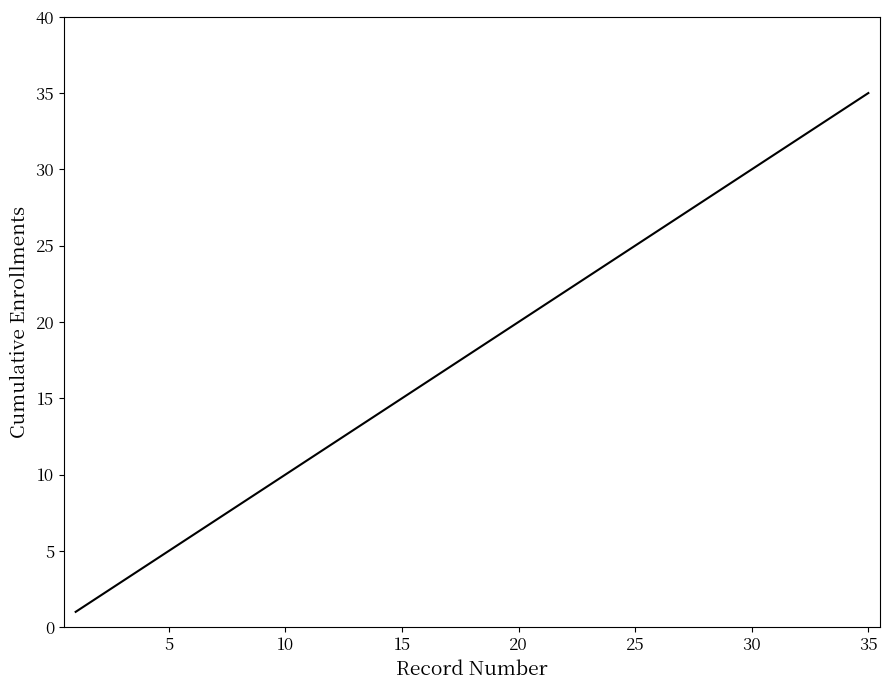

What is the difference between the maximum and minimum values?

34